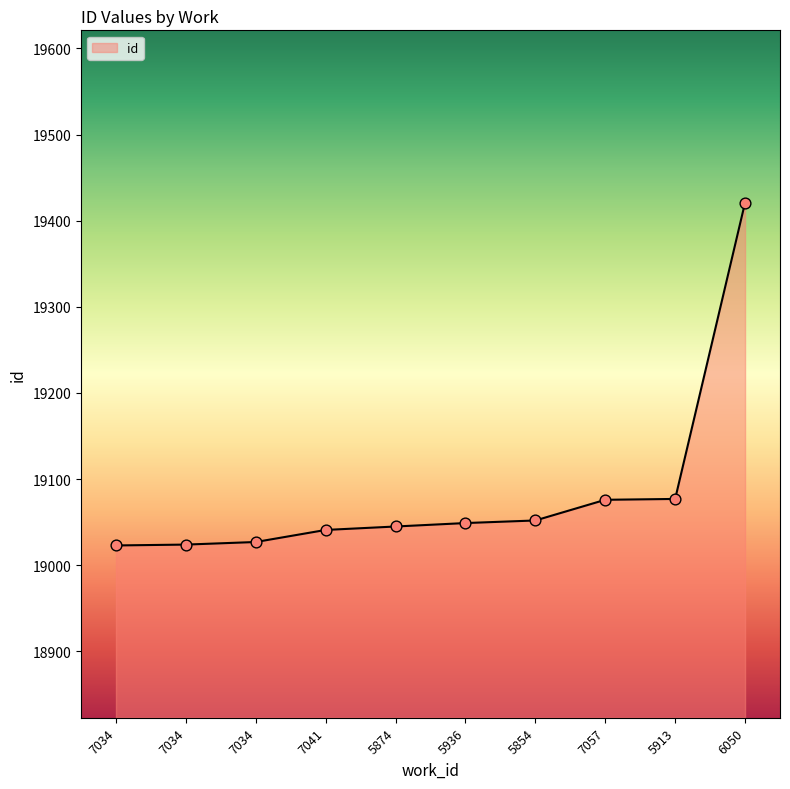

What is the ratio of the value at 5854 to the value at 5874?

1.0